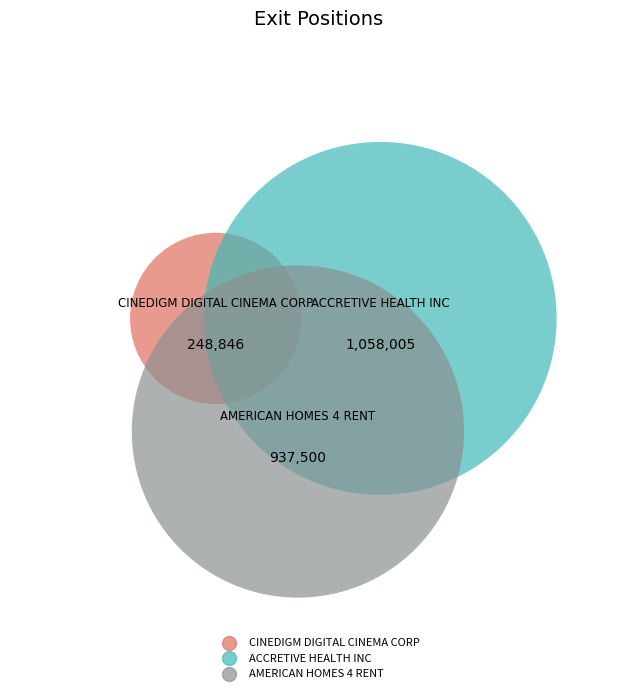

To the nearest percent, what is the difference between the largest and smallest slice percentages?

36%